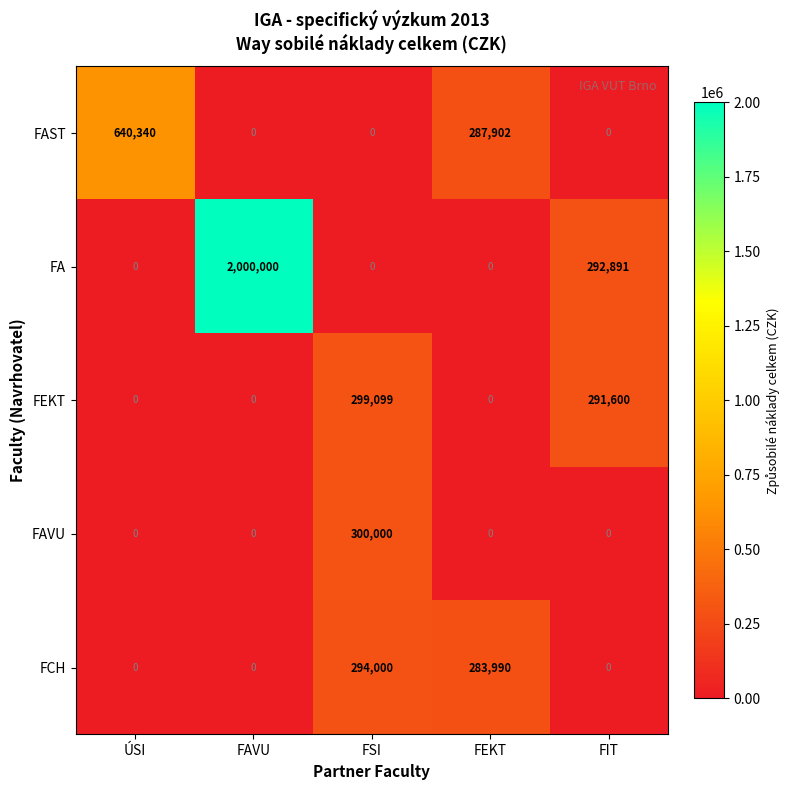

Rank the series by their maximum value, from highest to lowest.

FA, FAST, FAVU, FEKT, FCH